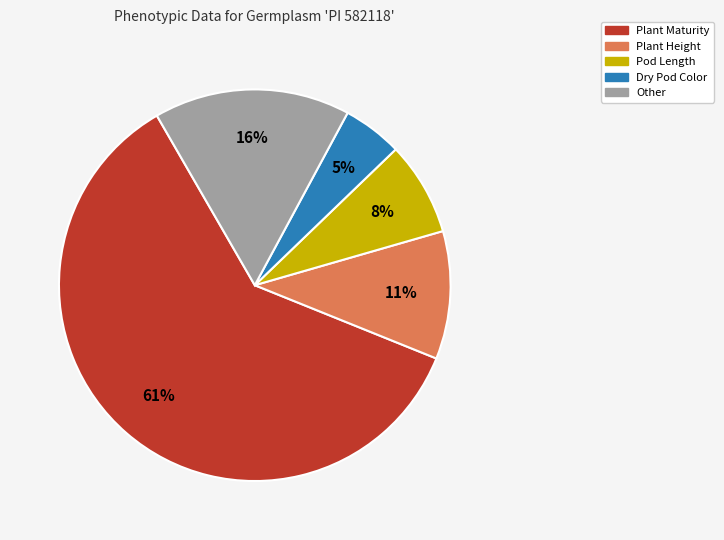

To the nearest percent, what is the average slice percentage?

20%